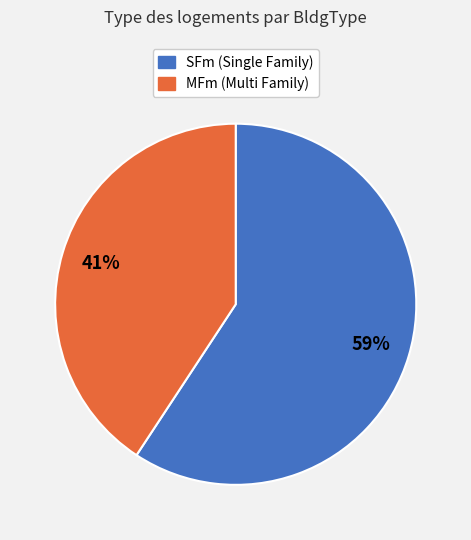

Which has a higher value, MFm or SFm?

SFm